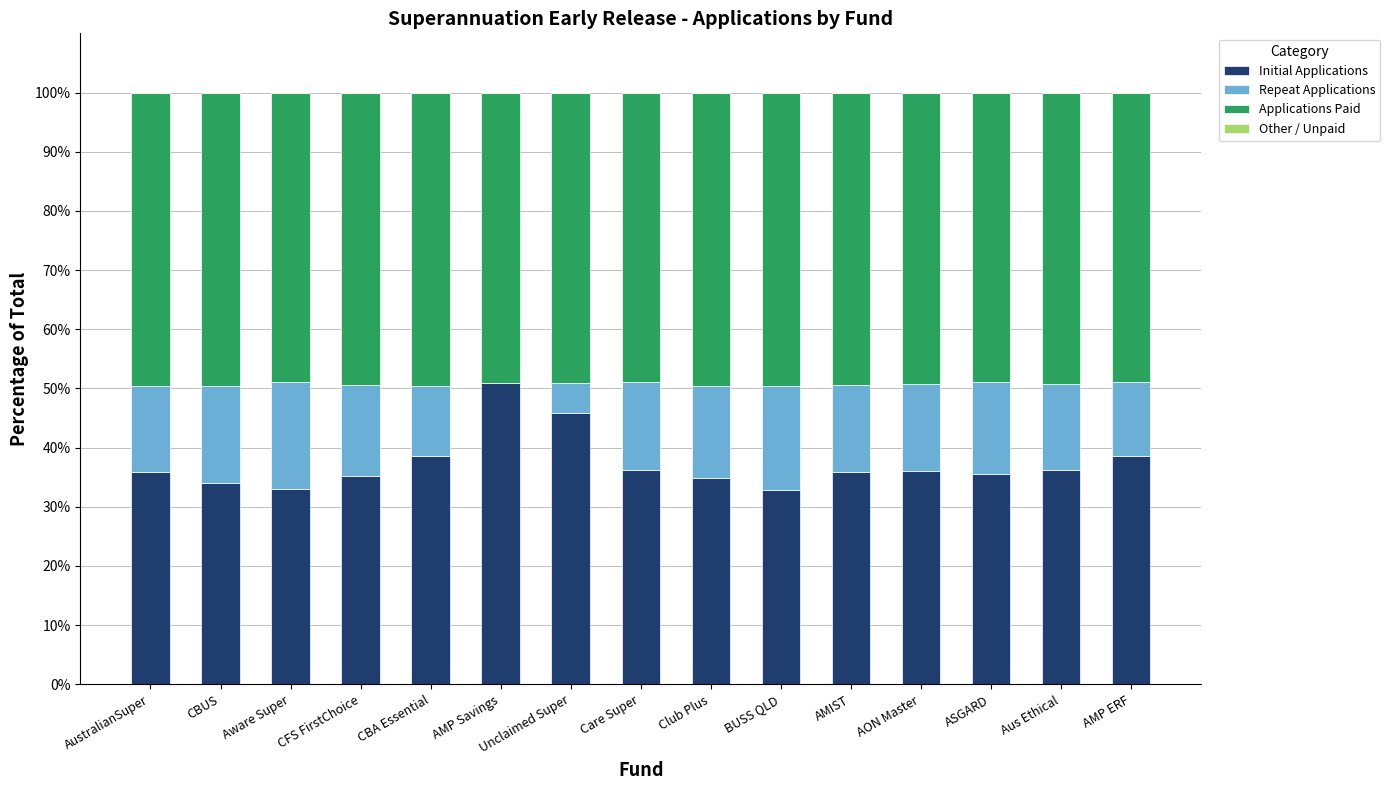

What is the total value across all series at Club Plus?

100.0